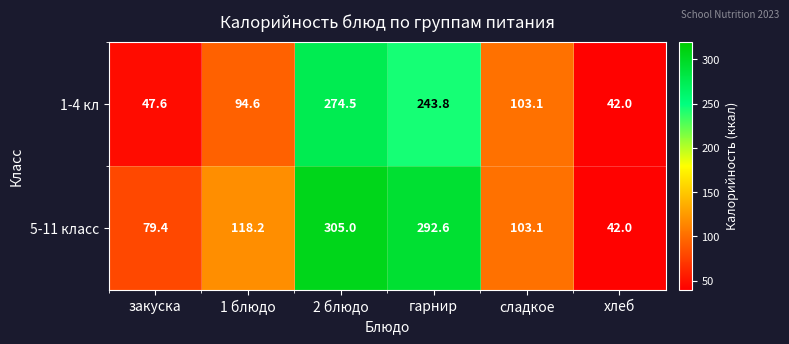

List the series in order of their overall mean, lowest first.

1-4 кл, 5-11 класс